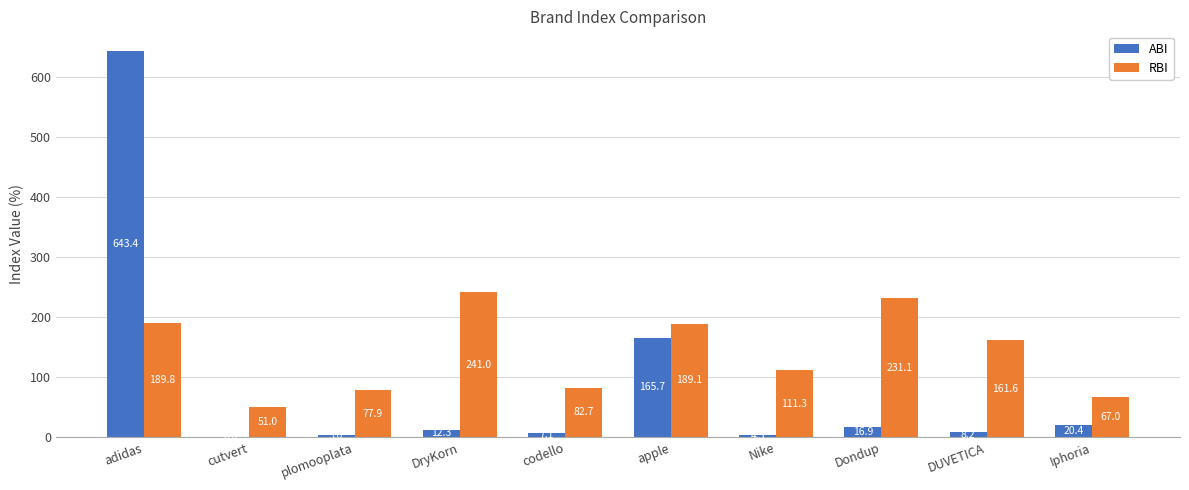

Which series has the largest total across all categories?

RBI